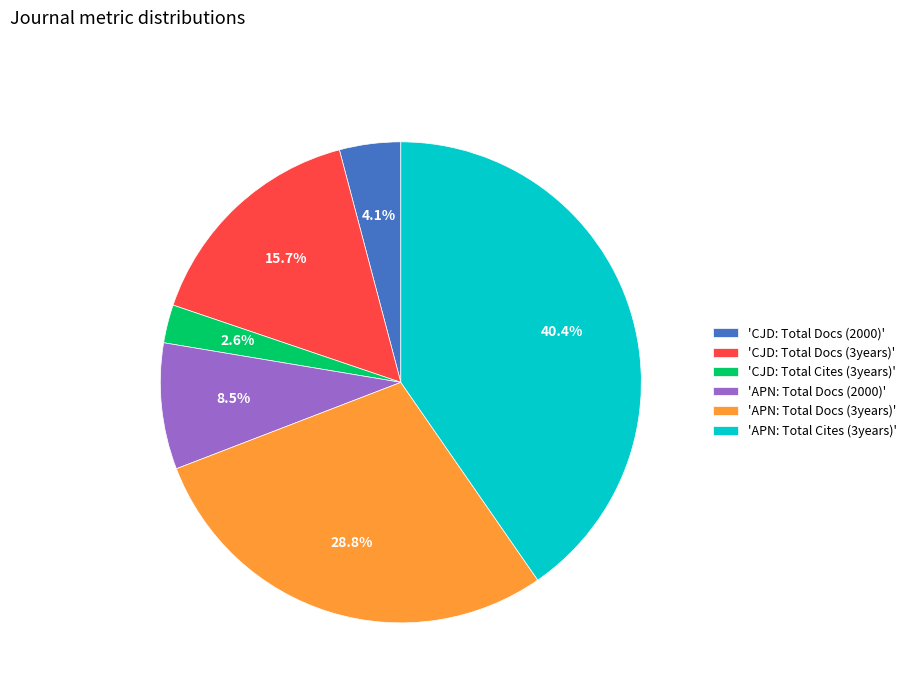

How much of the chart is everything except 'CJD: Total Docs (3years)'?

84.3%